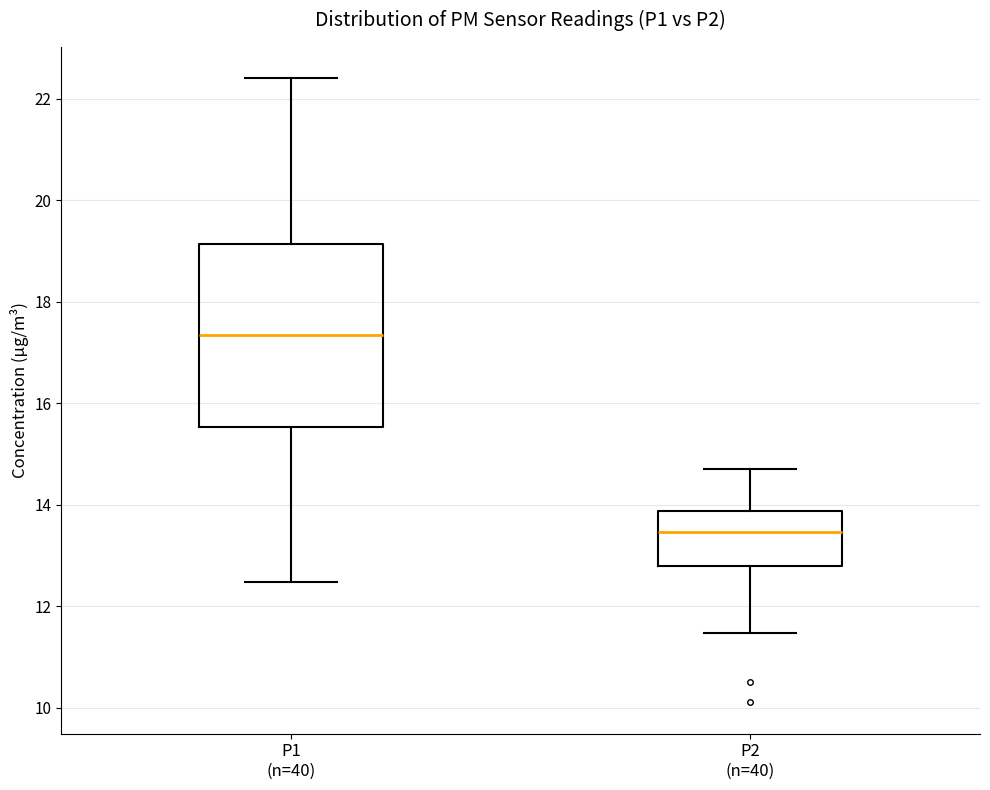

Reading left to right, transcribe this box plot: for each box, give where its median line is, the range the box spans, and where its two whiskers end, as read against the y-axis. The values are not printed on the chart, so give them approximately, as read against the axis.

P1 (n=40): median 17.4, box 15.6 to 19.2, whiskers 12.4 to 22.4
P2 (n=40): median 13.4, box 12.8 to 13.8, whiskers 11.4 to 14.8